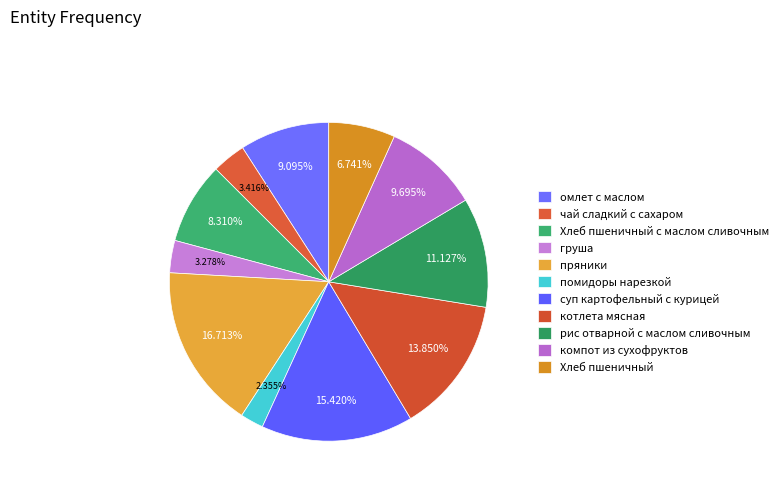

What is the total percentage of Хлеб пшеничный с маслом сливочным and пряники?

25.0%